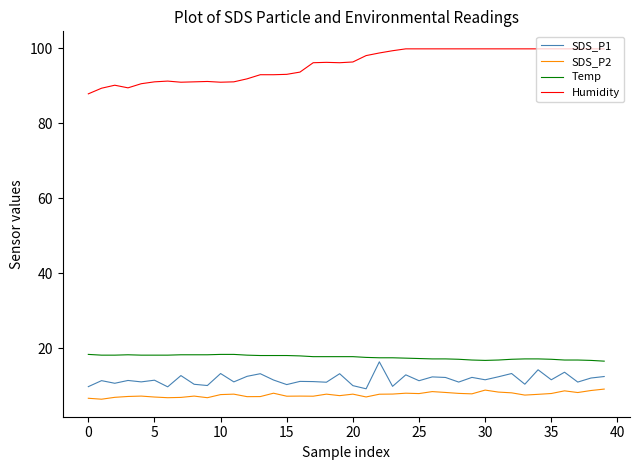

True or false: Temp and Humidity cross at least once.

False